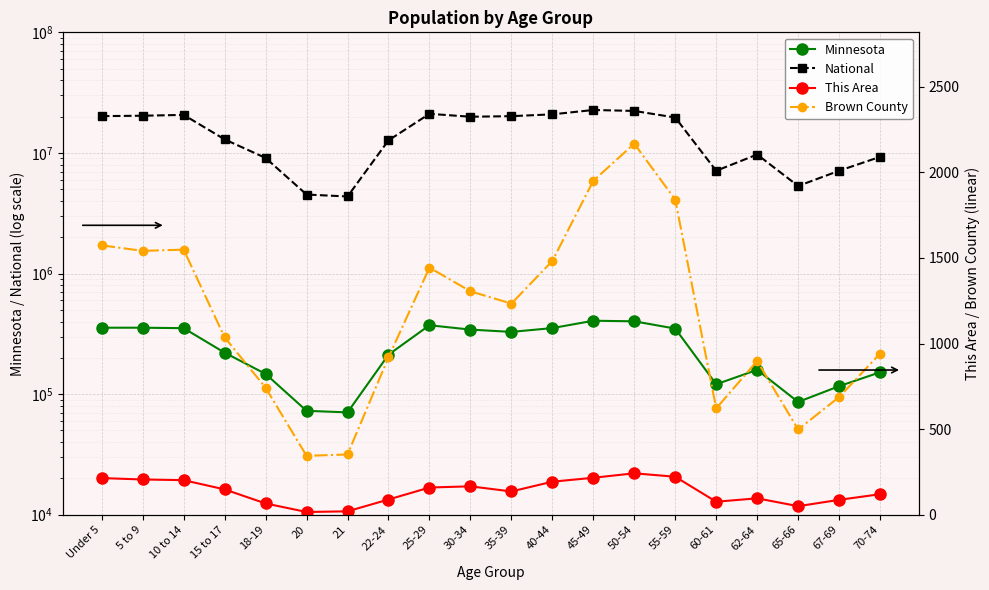

What is the difference between the second highest and second lowest values in the Minnesota series?

328963